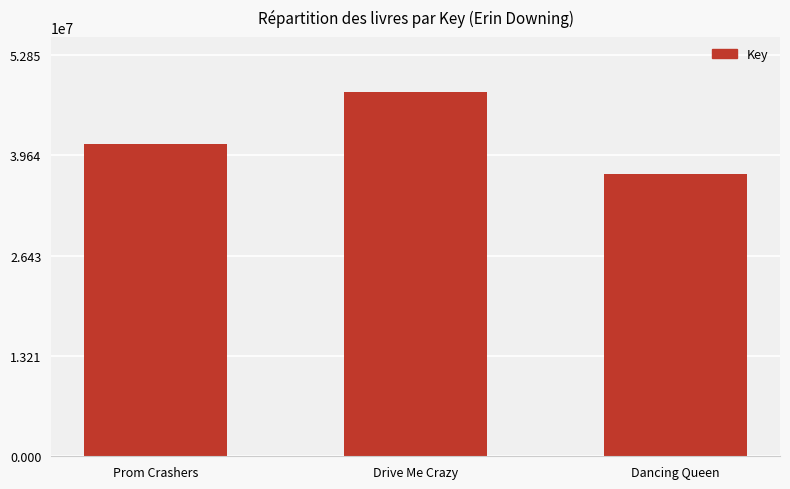

Is it true that the value at Prom Crashers is 66480872?

False